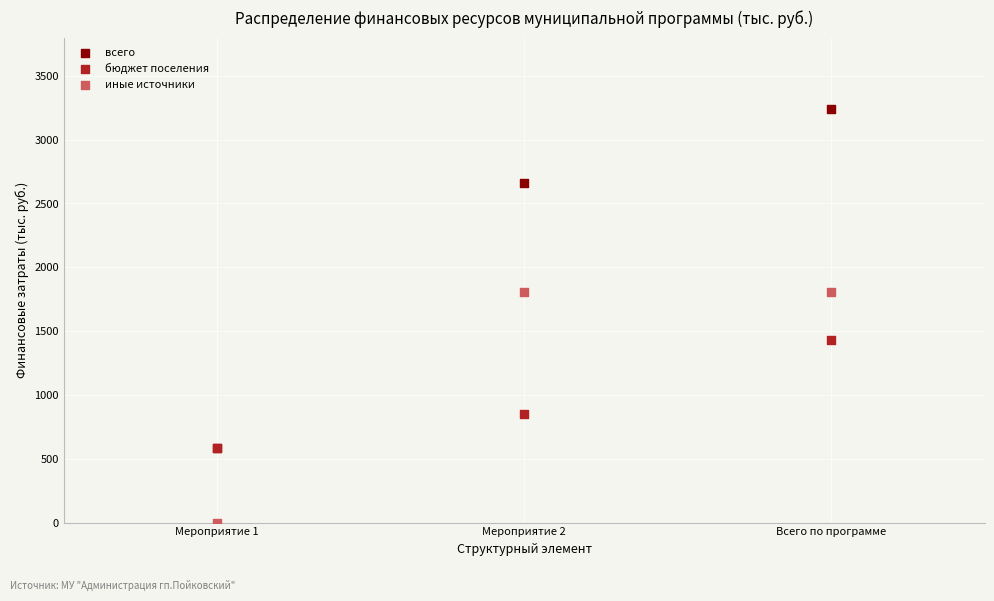

What are all the series names shown in the legend?

всего, бюджет поселения, иные источники